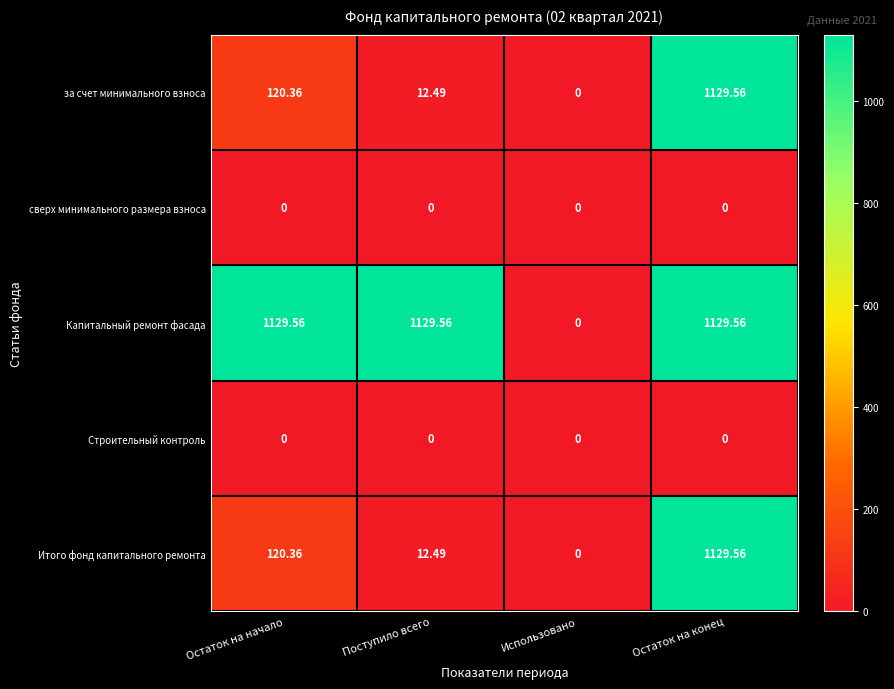

Which series changed the most between Остаток на начало and Использовано?

Капитальный ремонт фасада